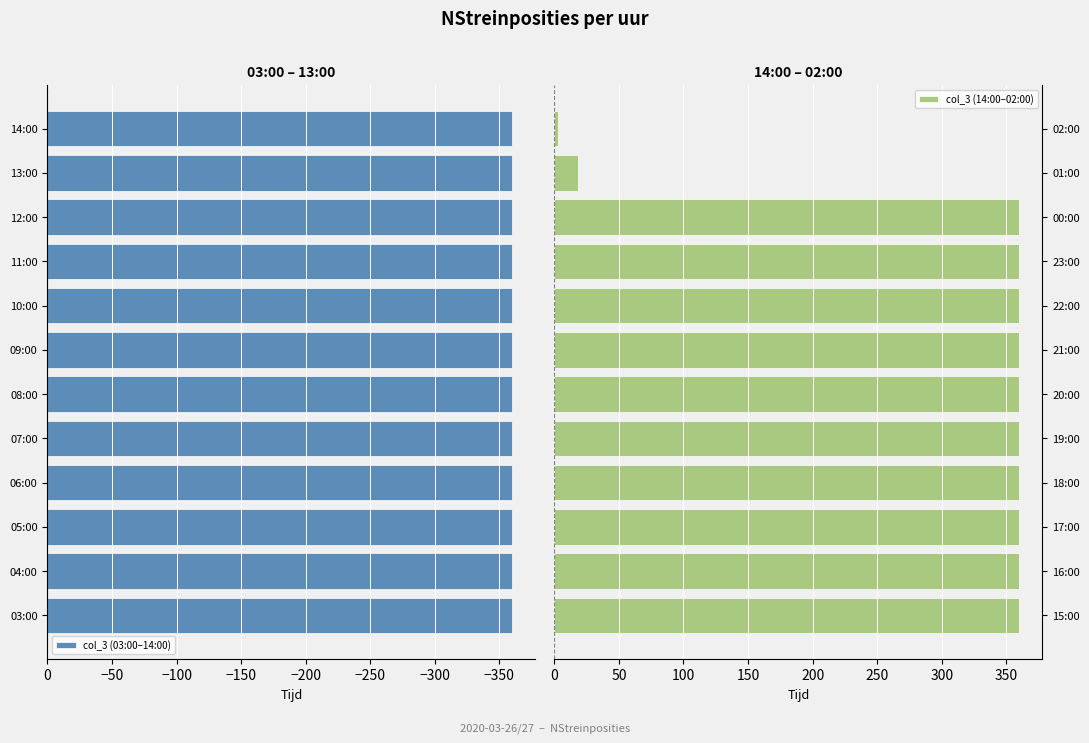

Are the bars horizontal?

Yes